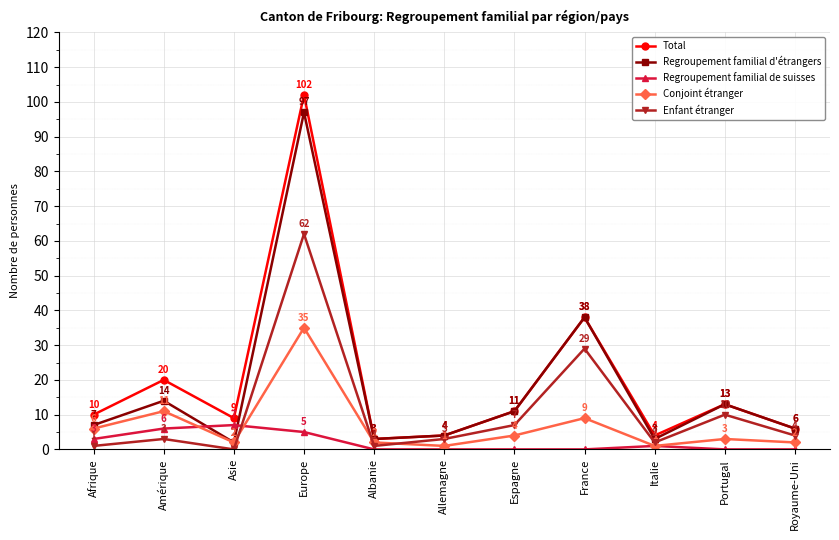

How many values in the Regroupement familial d'étrangers series are below 7?

5